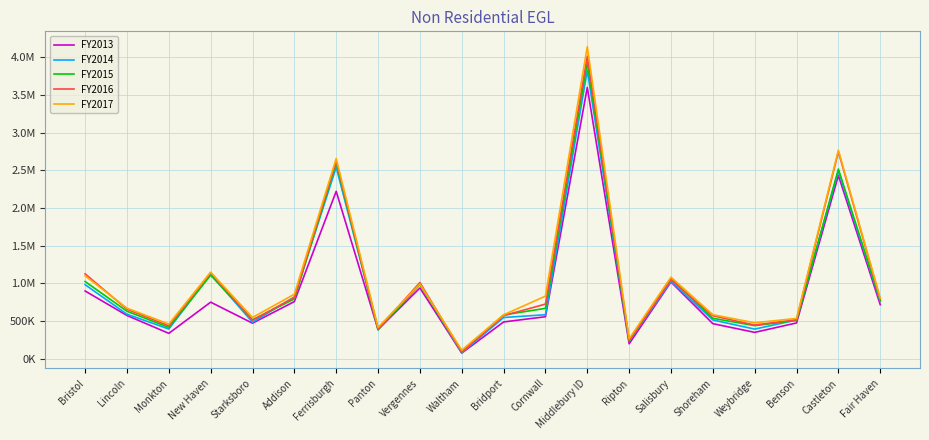

What is the label of the 6th point from the left?

Addison